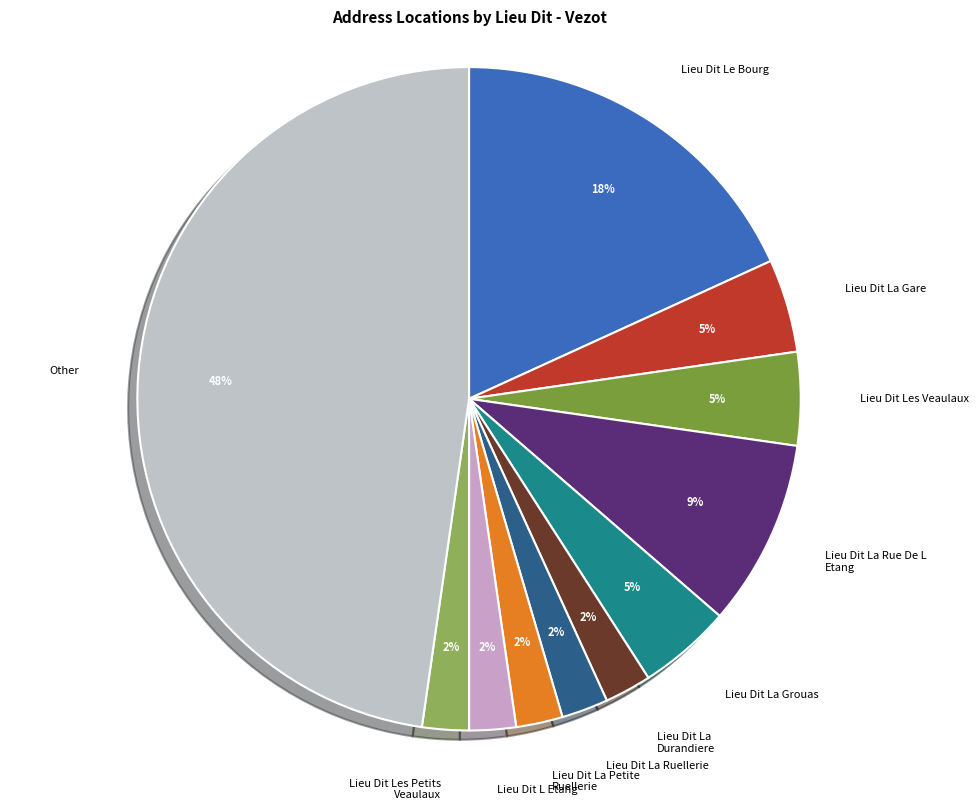

To the nearest percent, what is the combined percentage of Lieu Dit L Etang and Lieu Dit Les Veaulaux?

7%